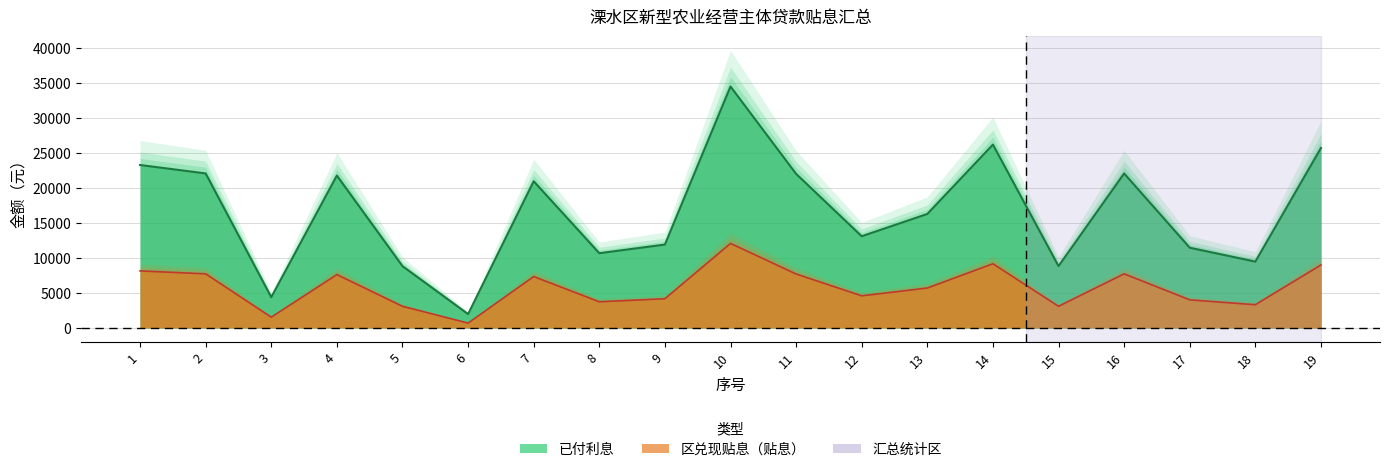

At which label is 已付利息 closest to 18269?

13